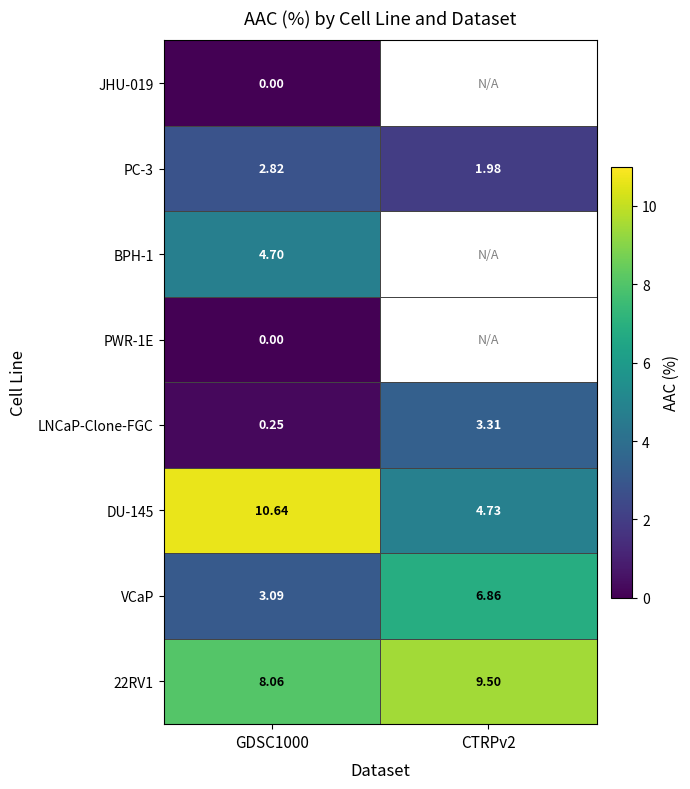

How many categories are shown in the chart?

2